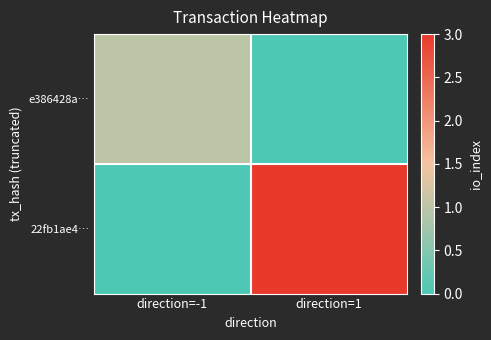

Reading left to right, extract all data points from this chart.

e386428a…: direction=-1=1	direction=1=0
22fb1ae4…: direction=-1=0	direction=1=3